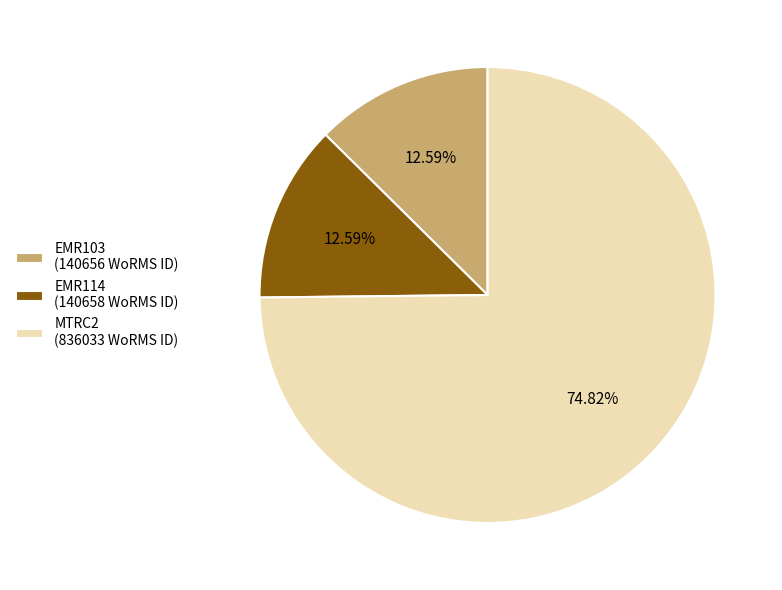

What is the ratio of the value at MTRC2 to the value at EMR114?

5.9